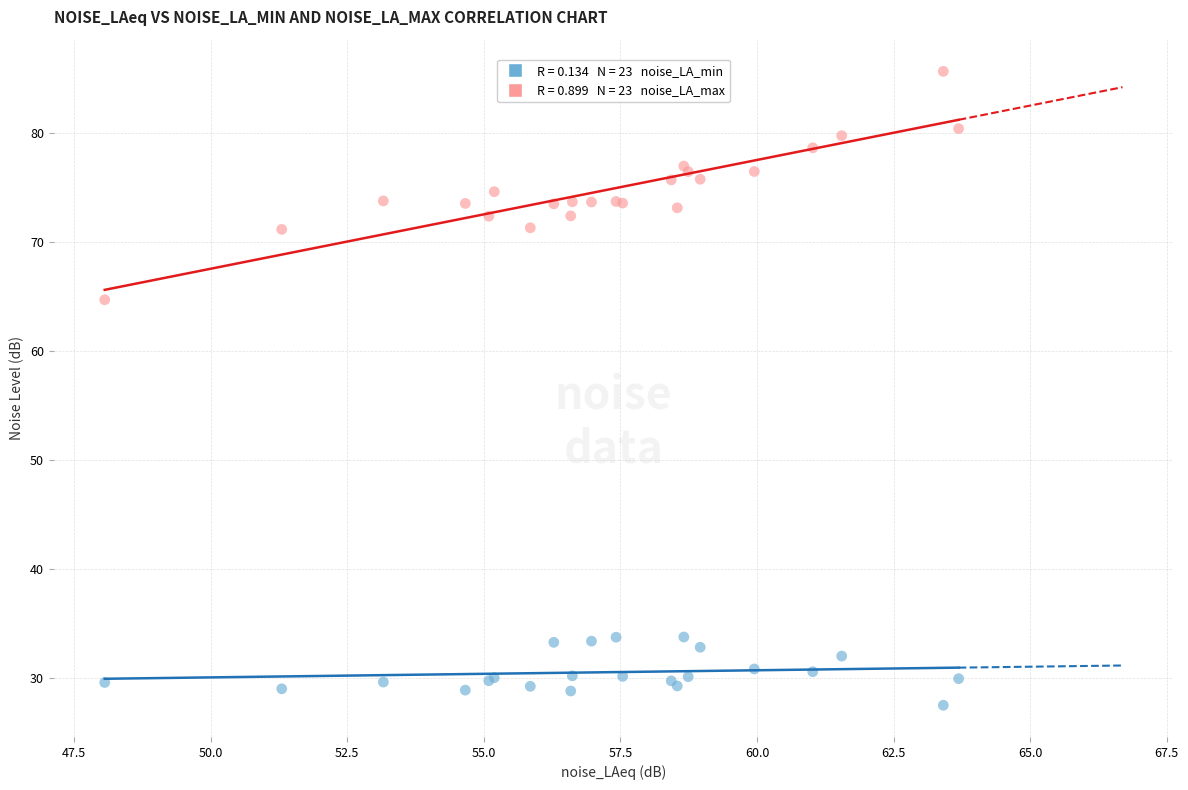

Across all series, what Y value is closest to 56?

64.7